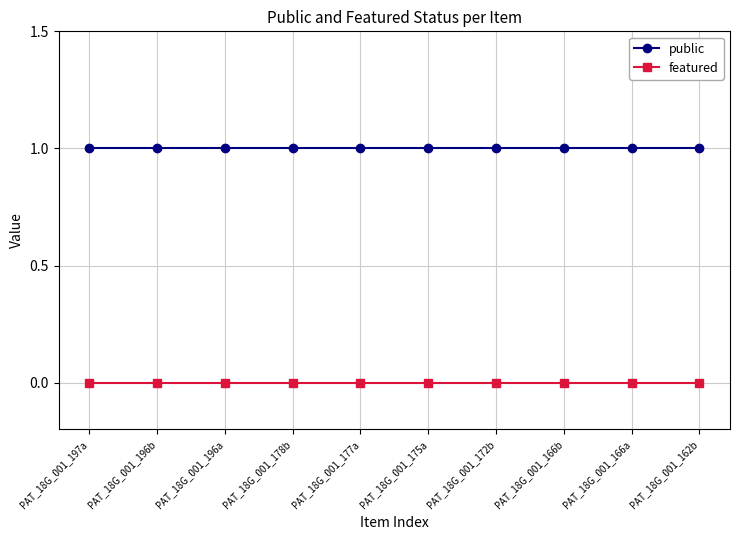

What are all the series names shown in the legend?

public, featured